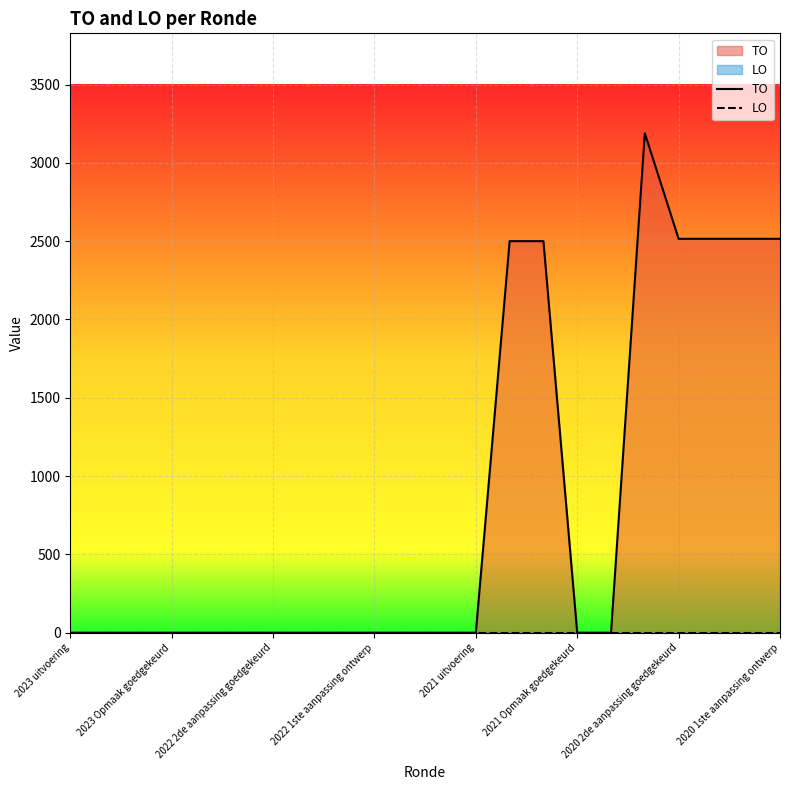

What is the greatest value displayed?

3189